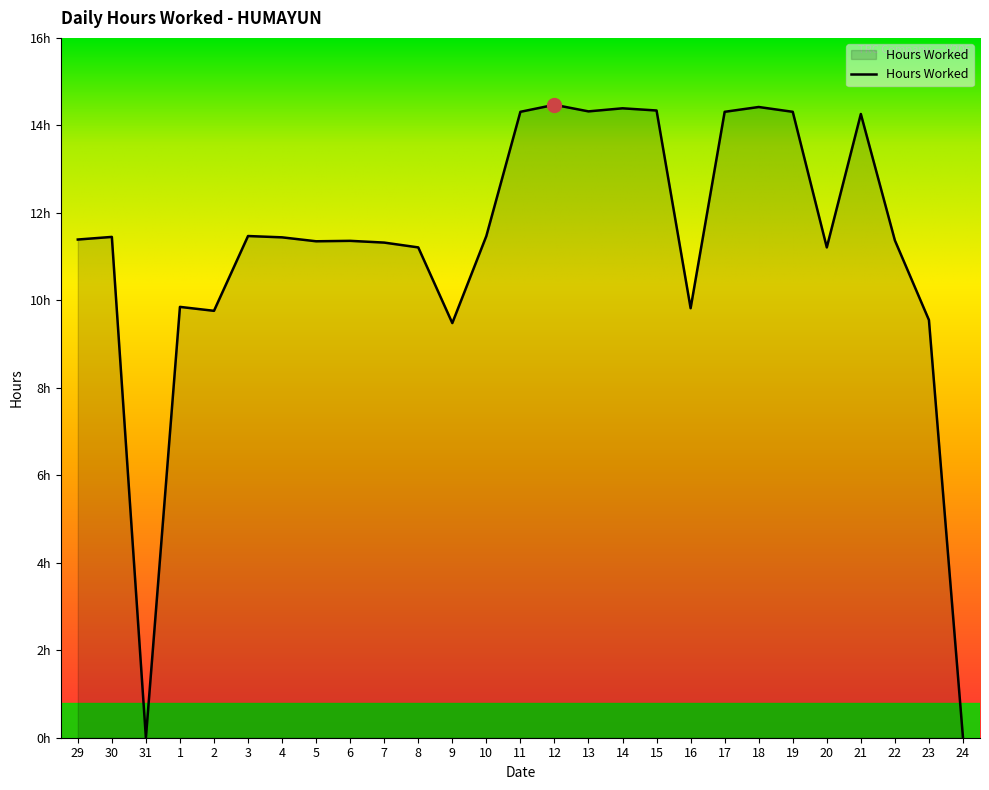

Is this an area chart (filled region under the line)?

Yes